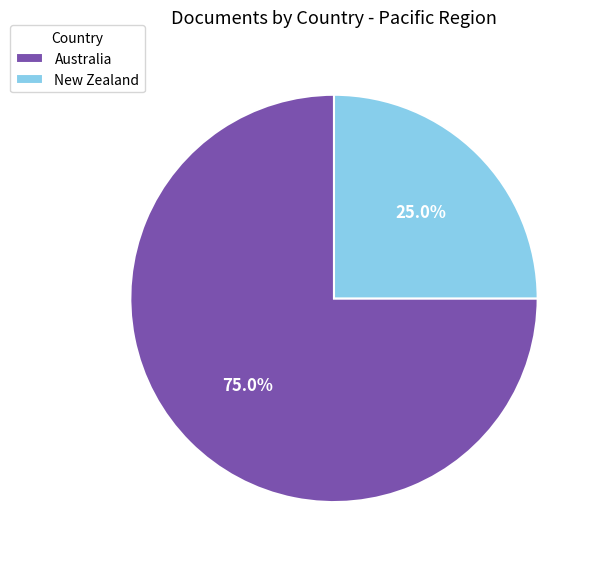

To the nearest percent, what portion does New Zealand represent?

25%